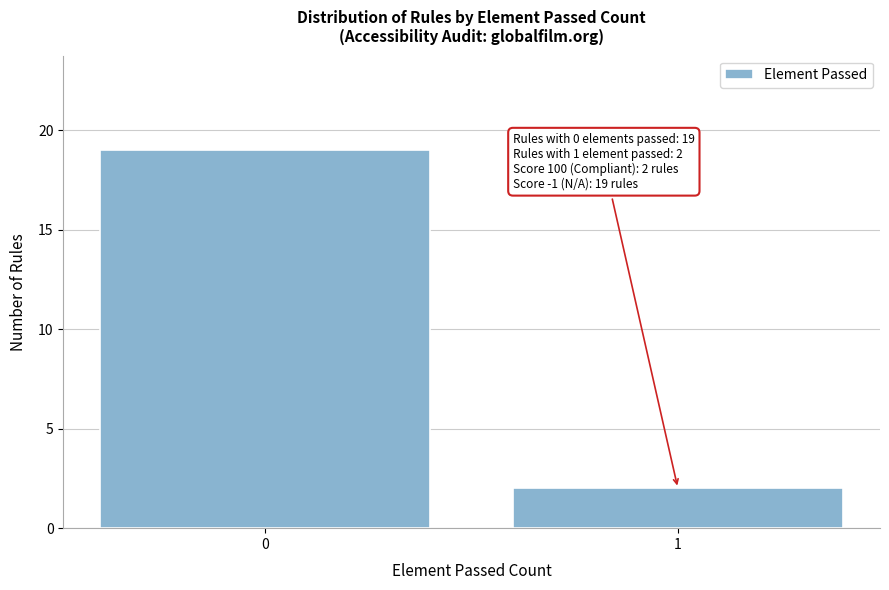

Reading right to left, extract all data points from this chart.

1=2	0=19